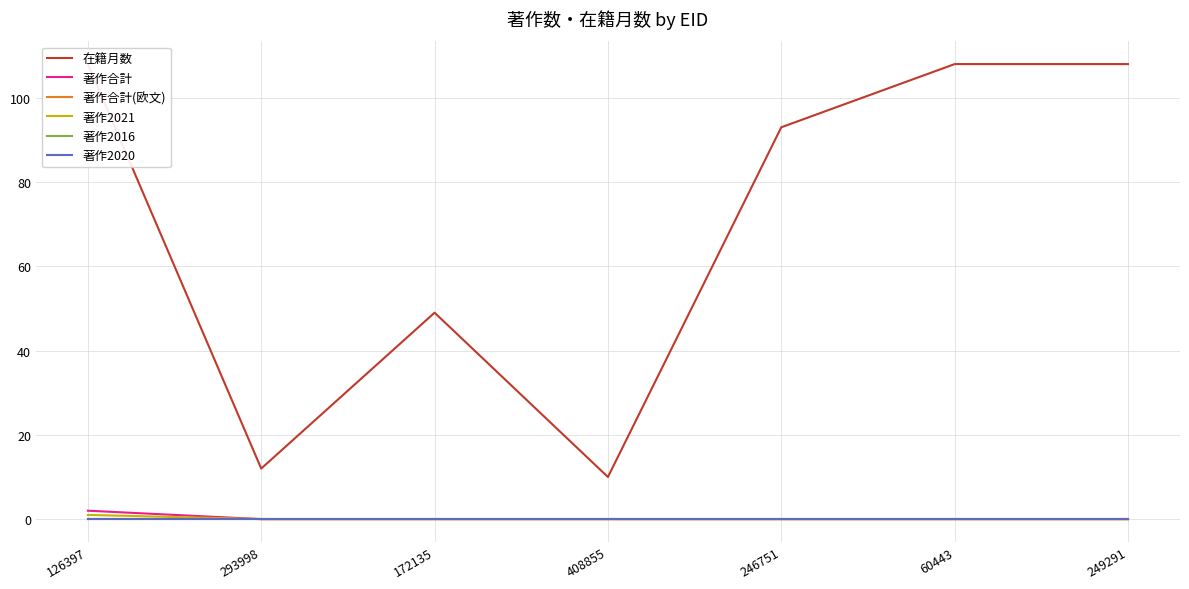

Rank the series at 172135 from lowest to highest value.

著作合計, 著作合計(欧文), 著作2021, 著作2016, 著作2020, 在籍月数